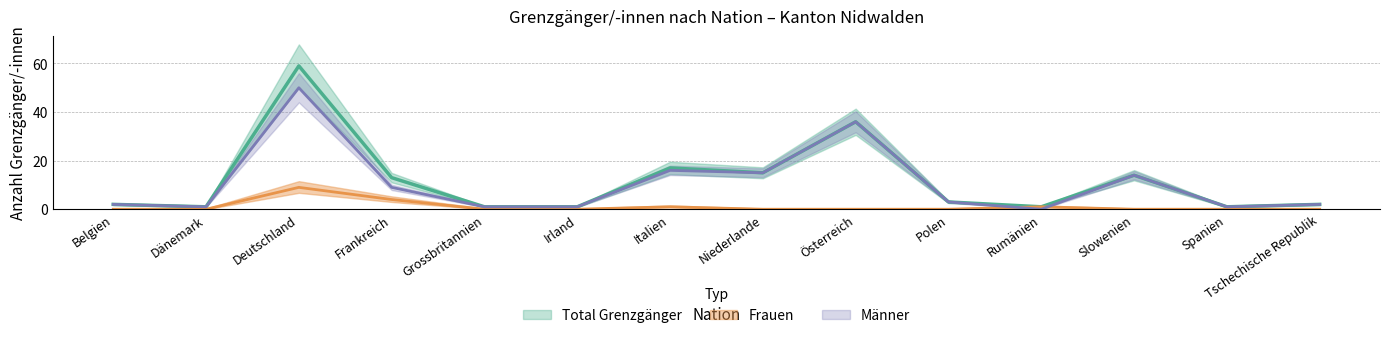

Count the number of data series in this chart.

3